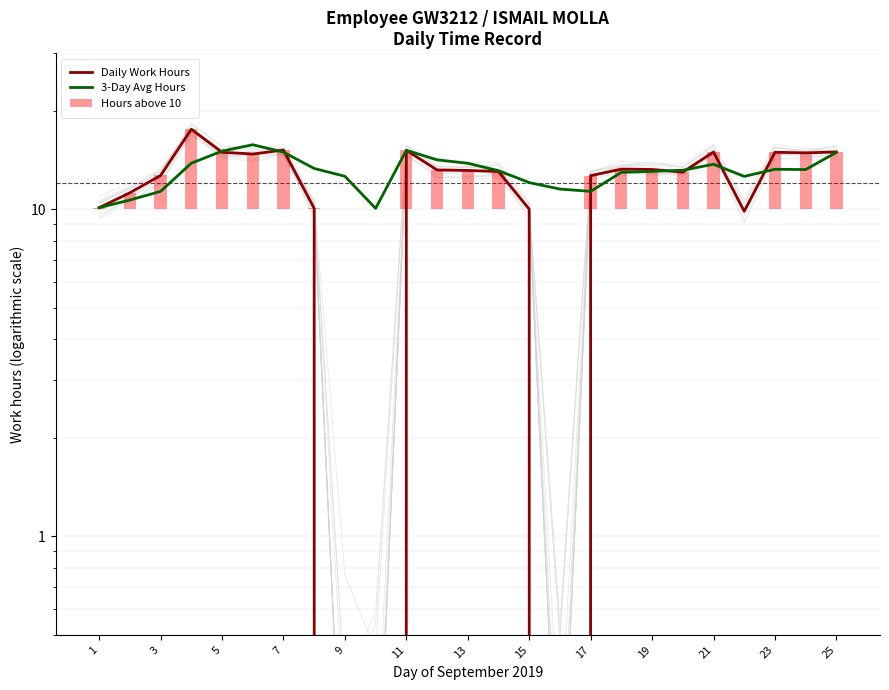

Which has a higher value, 22 or 16?

22